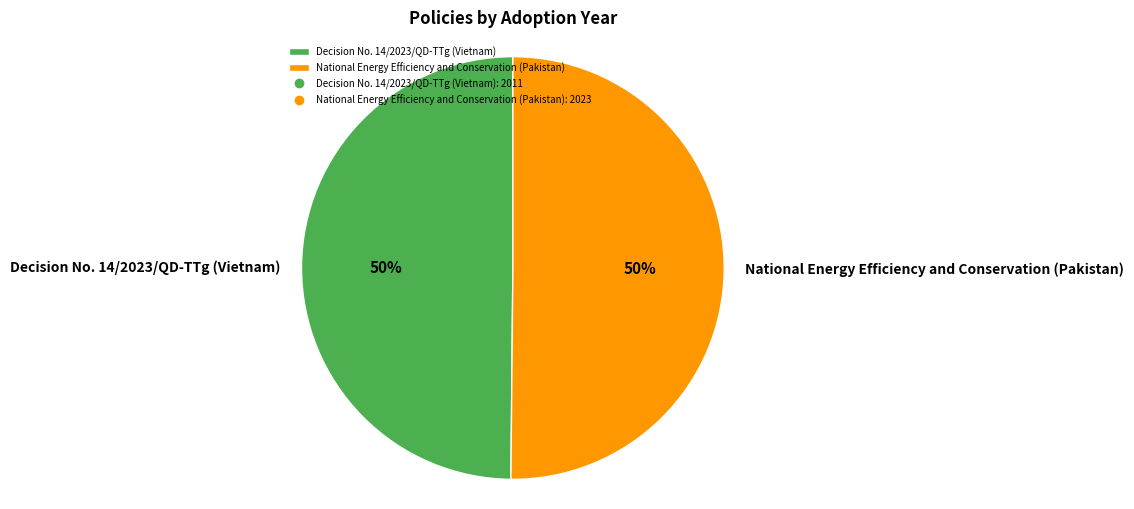

Count the number of slices in the pie.

2